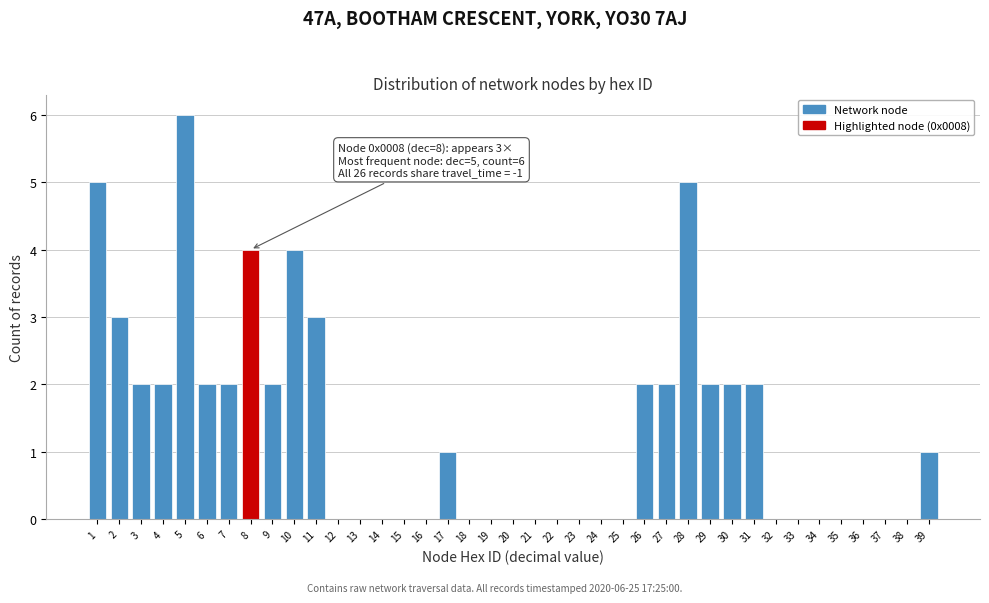

Over which range of the x-axis is the bar tallest?

4.5 to 5.5